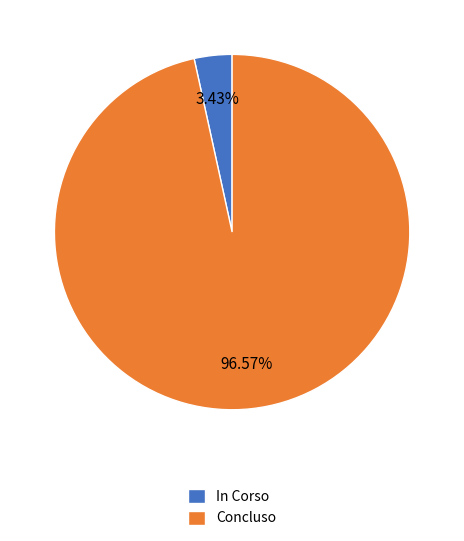

Rank the categories by value from highest to lowest.

Concluso, In Corso